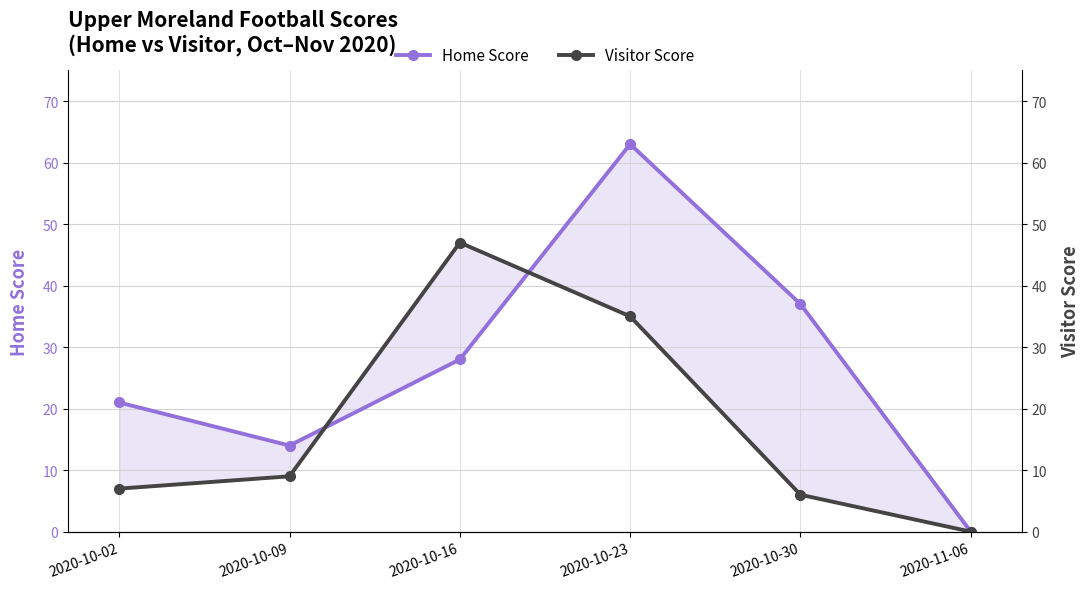

At which label does Home Score reach its minimum?

2020-11-06